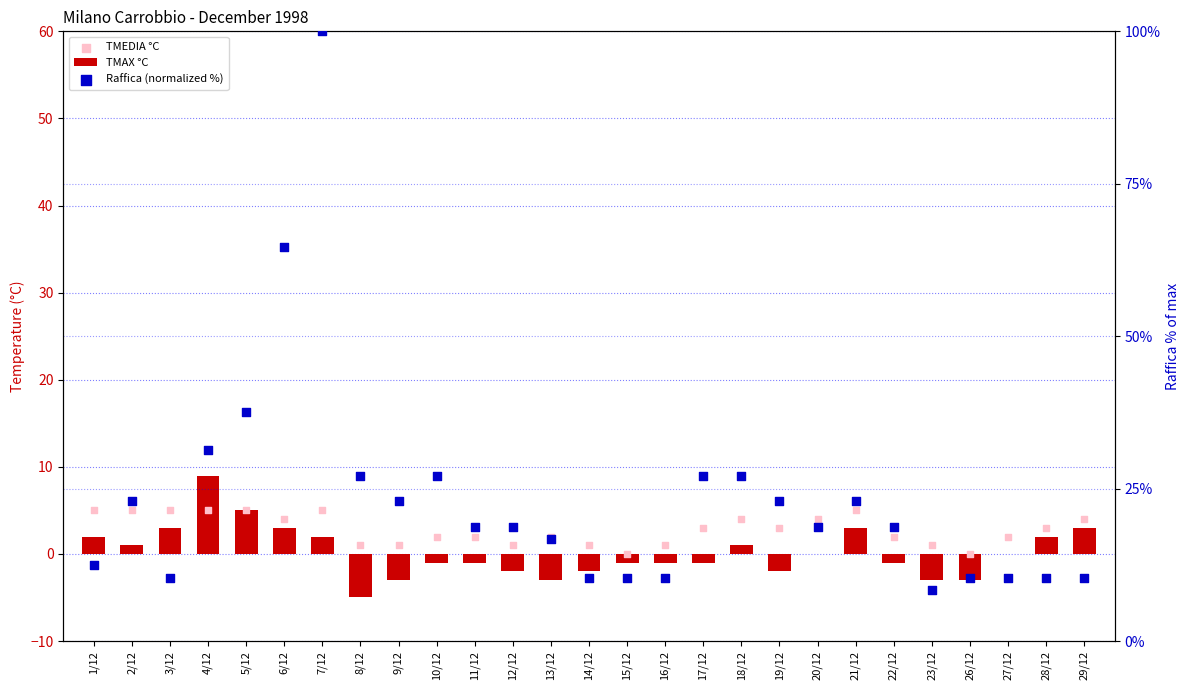

At how many categories does at least one series exceed 92?

1